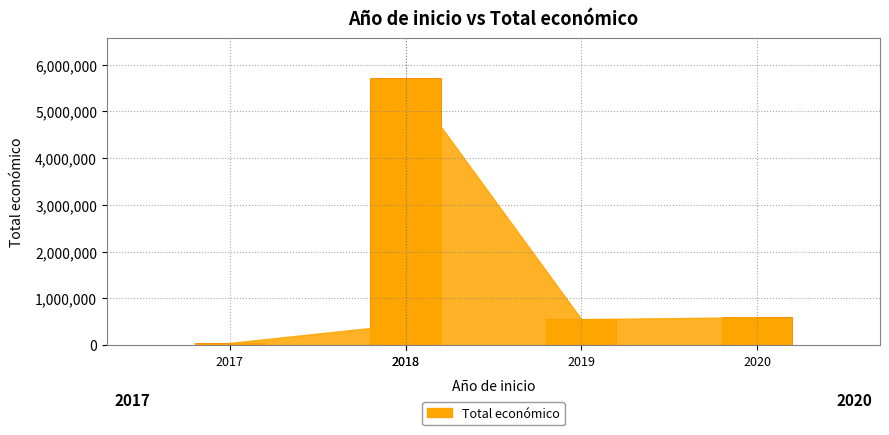

Which has a higher value, 2017 or 2019?

2019